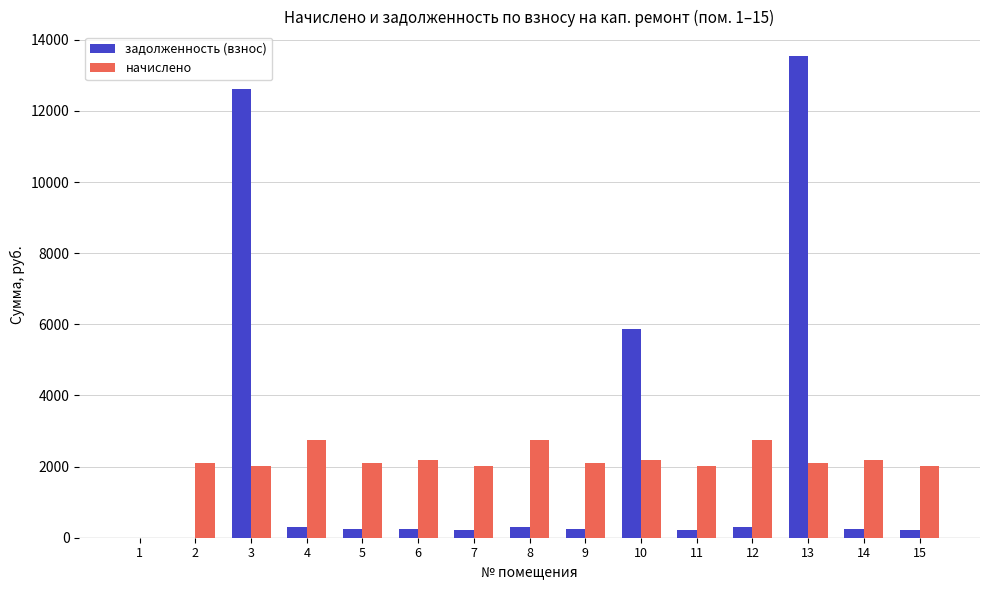

What is the sum of all задолженность (взнос) values?

34579.9